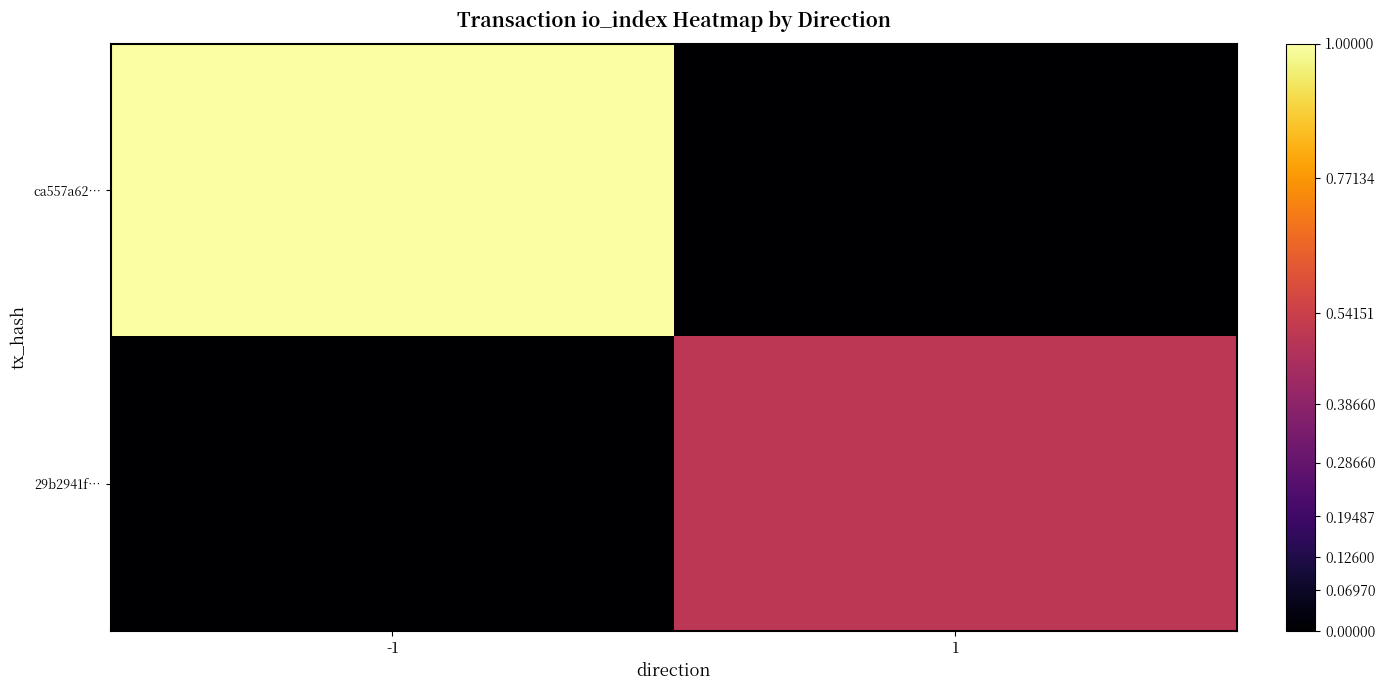

Which has a higher value, 1 or -1?

-1